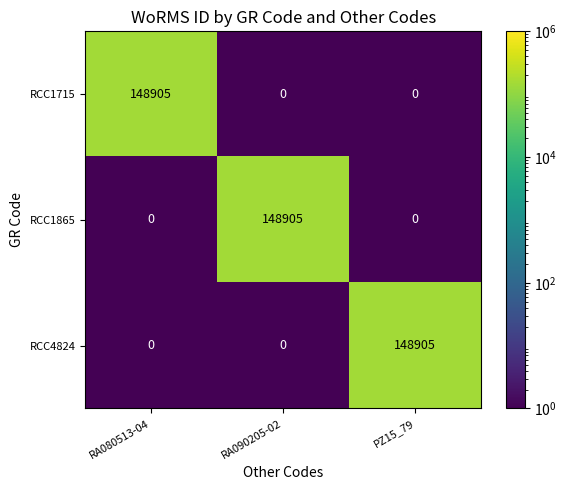

What is the total value across all series at RA080513-04?

148905